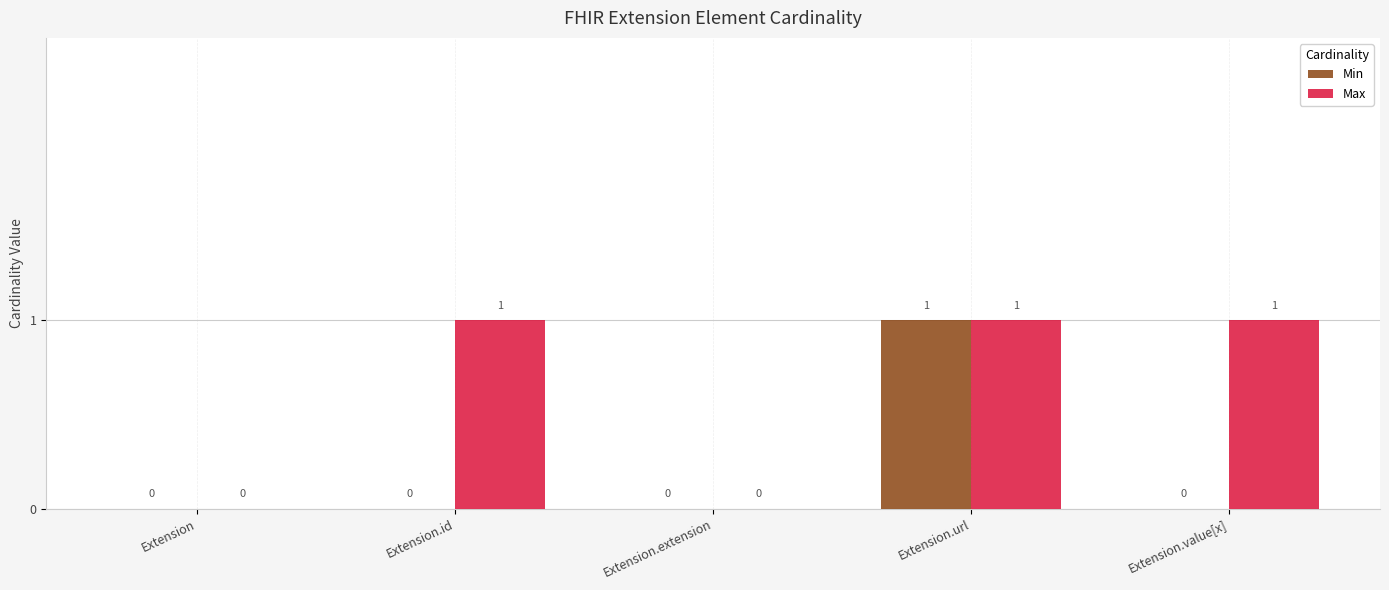

At which category is the sum across all series the highest?

Extension.url